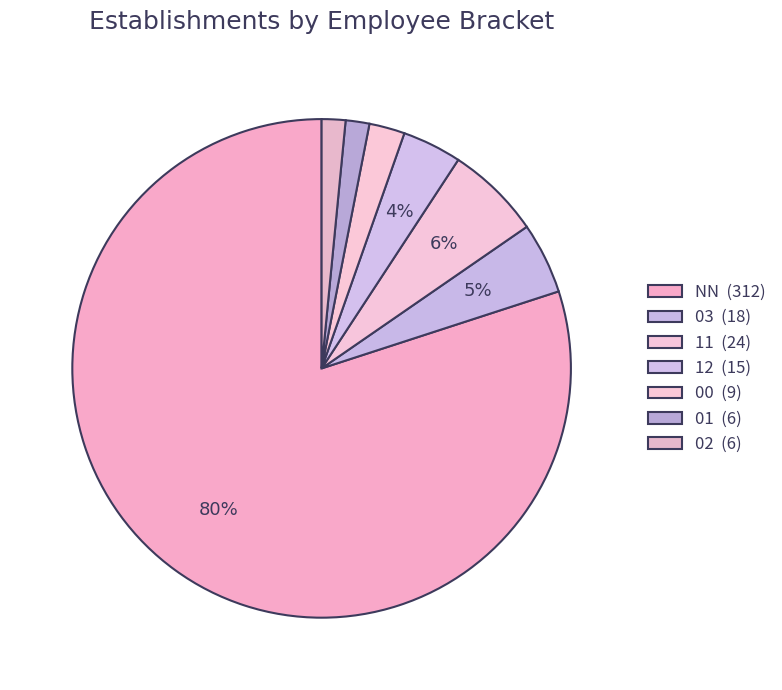

How many segments does this pie chart have?

7